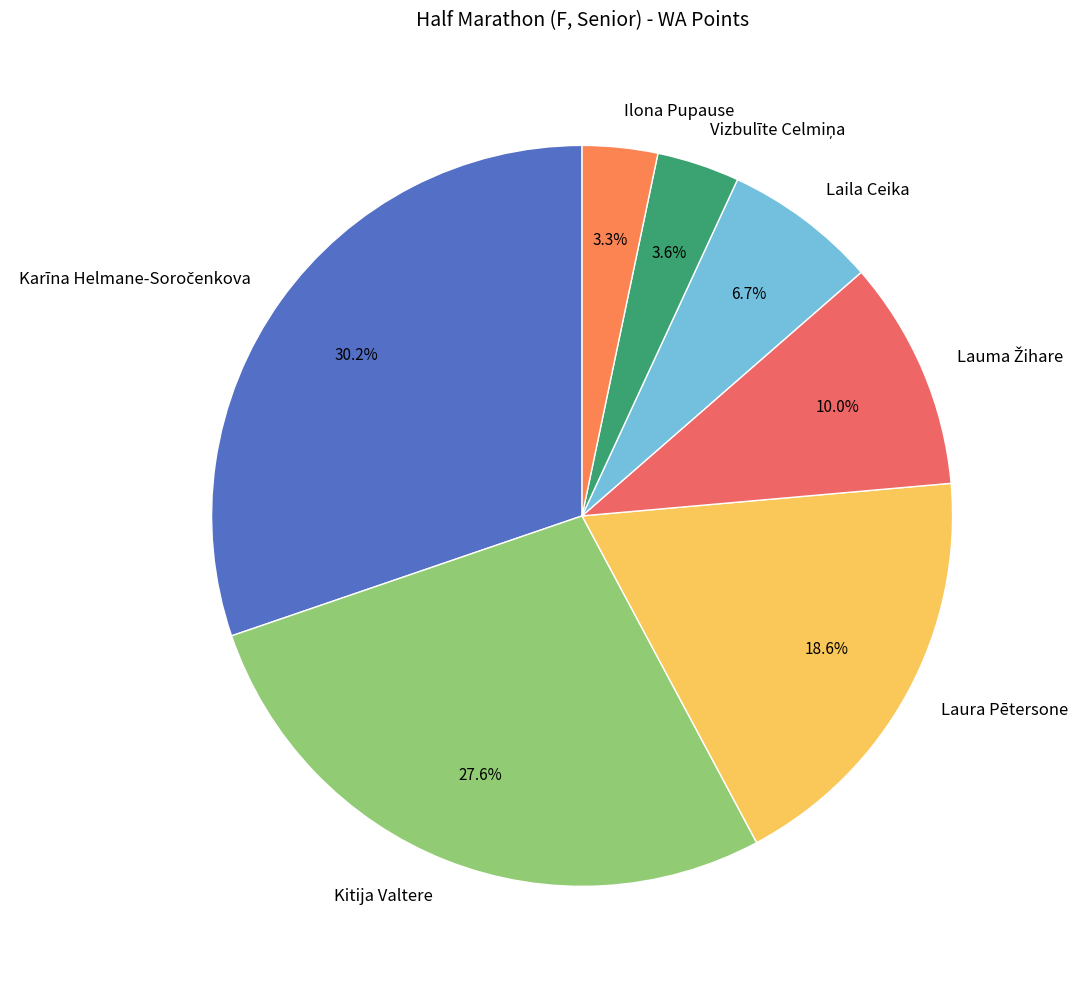

Count the number of slices in the pie.

7